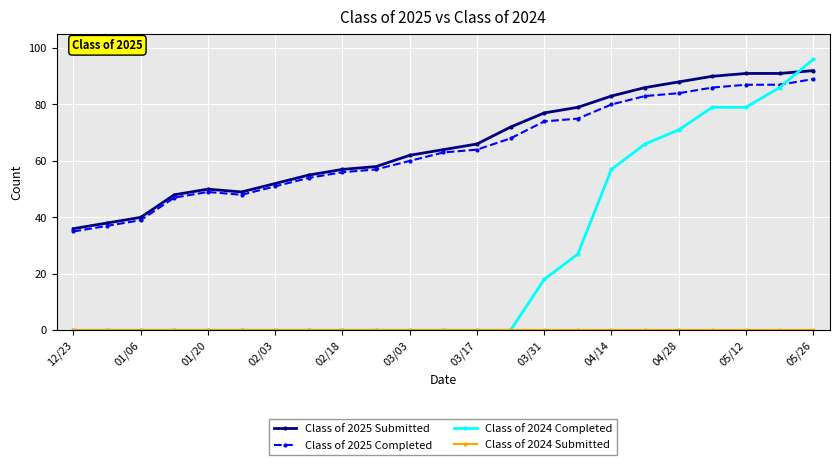

True or false: Class of 2025 Completed has more than 0 interior local peaks.

True